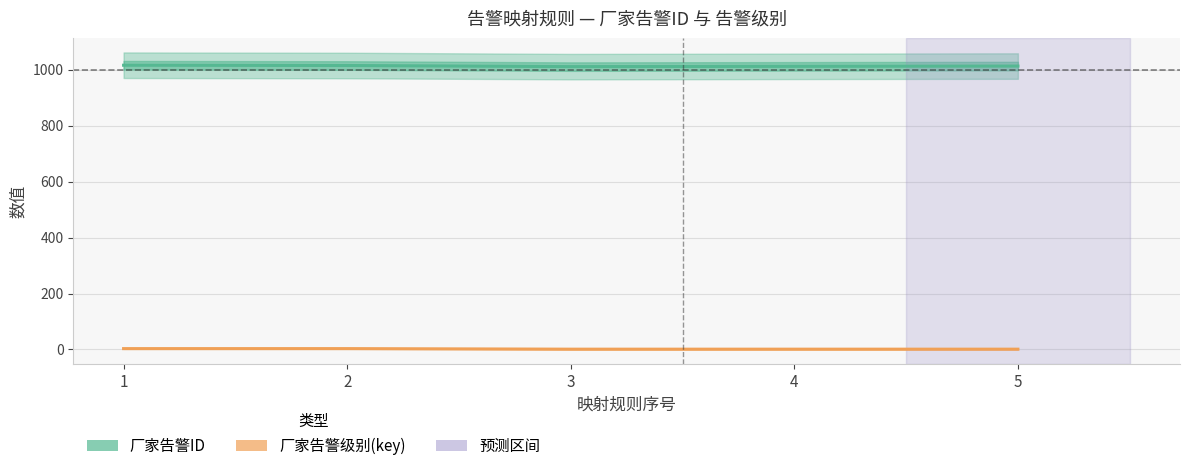

What is the difference between the 厂家告警ID values at 4 and 1?

4